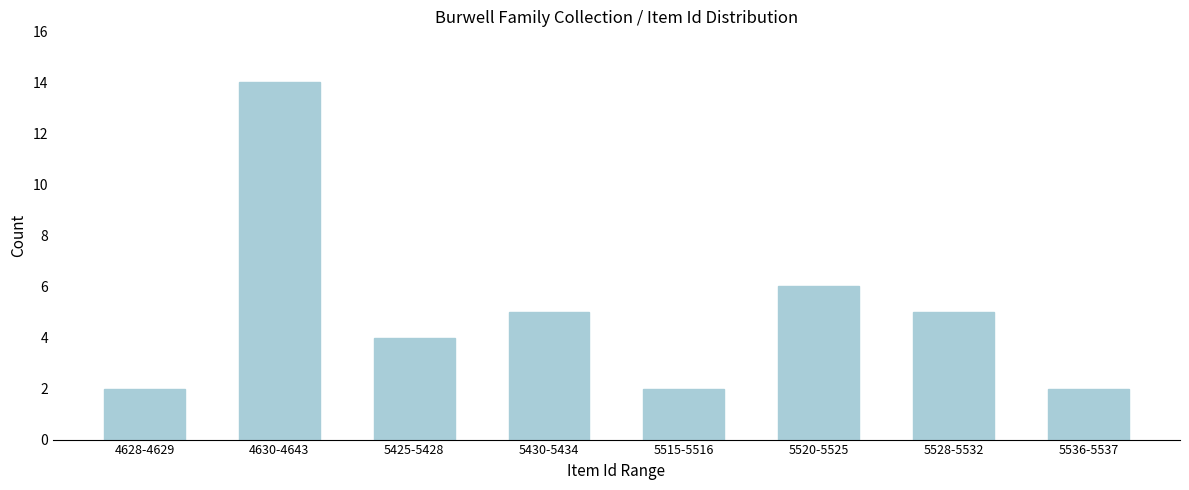

Reading left to right, transcribe all the data shown in this chart.

2	14	4	5	2	6	5	2